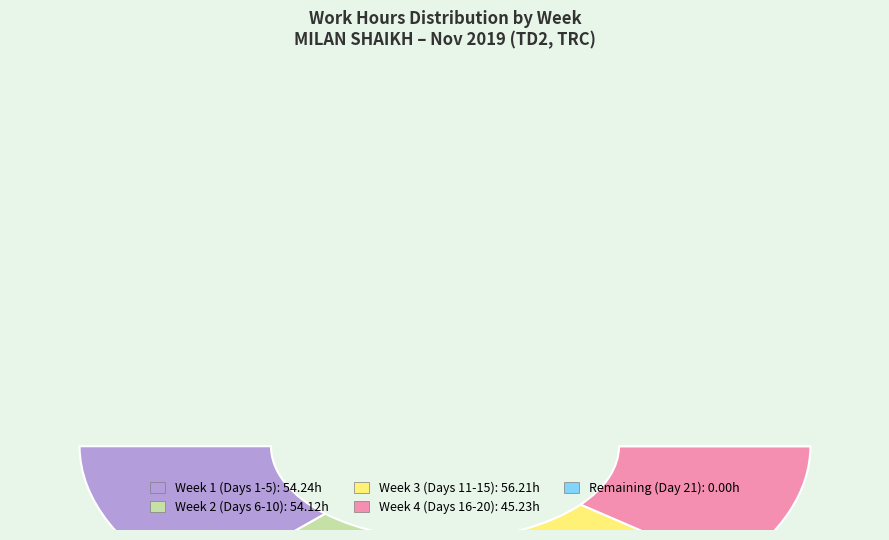

Does 10-Sun account for over 50% of the chart?

No